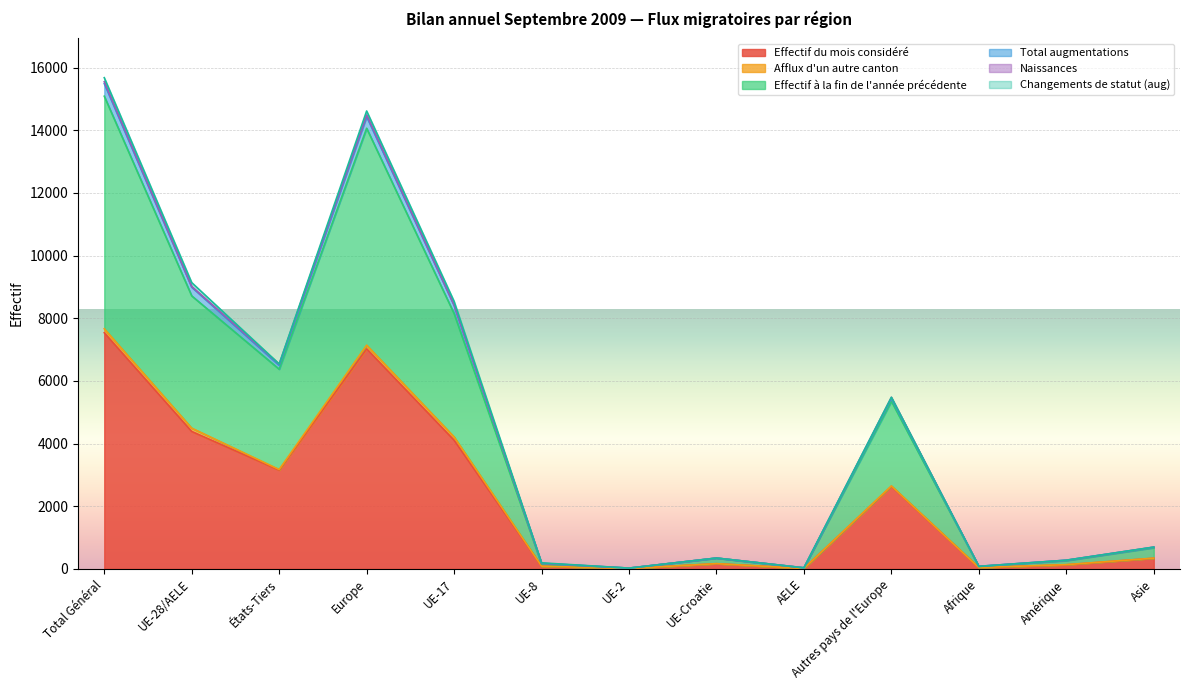

What is the maximum value for Effectif du mois considéré?

7537